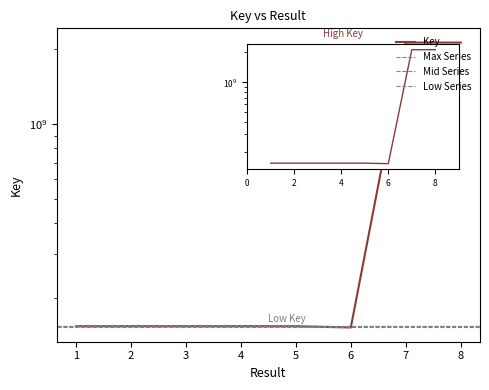

What is the greatest value displayed?

2130410960